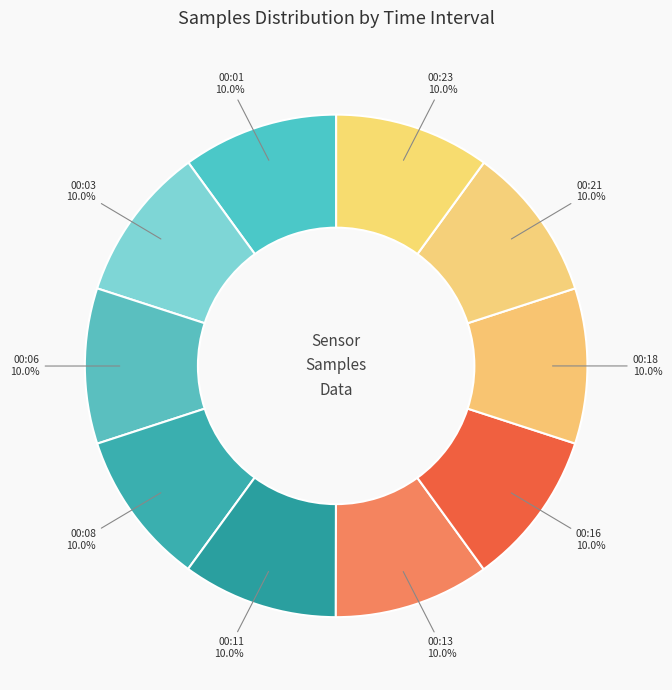

Is there any slice that represents more than half of the pie?

No